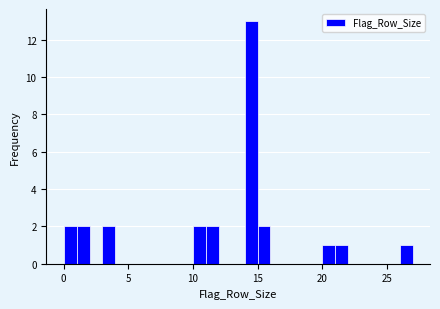

Read against the x-axis, roughly where is the centre of the tallest bar?

14.5